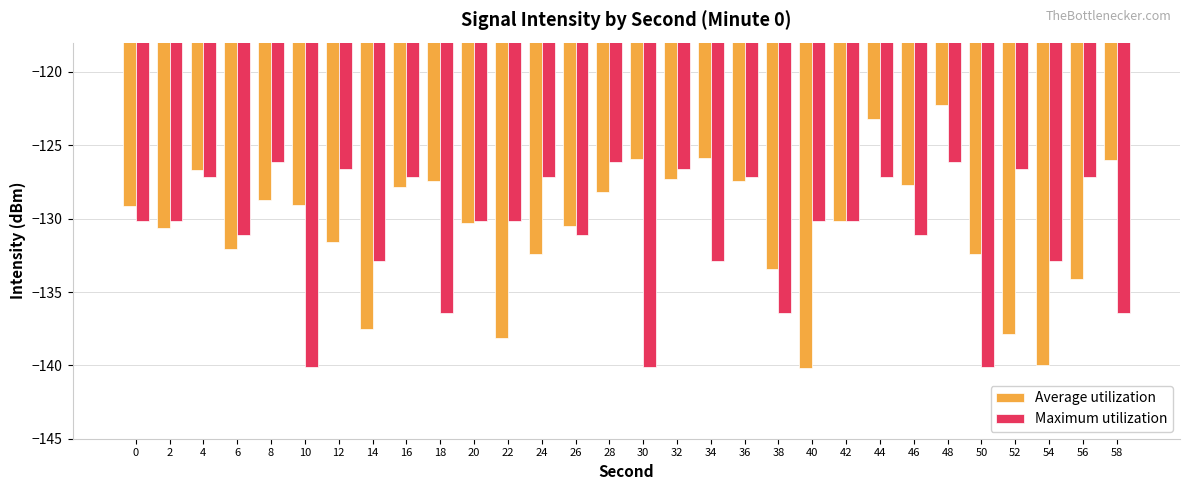

Does the chart contain any negative values?

Yes